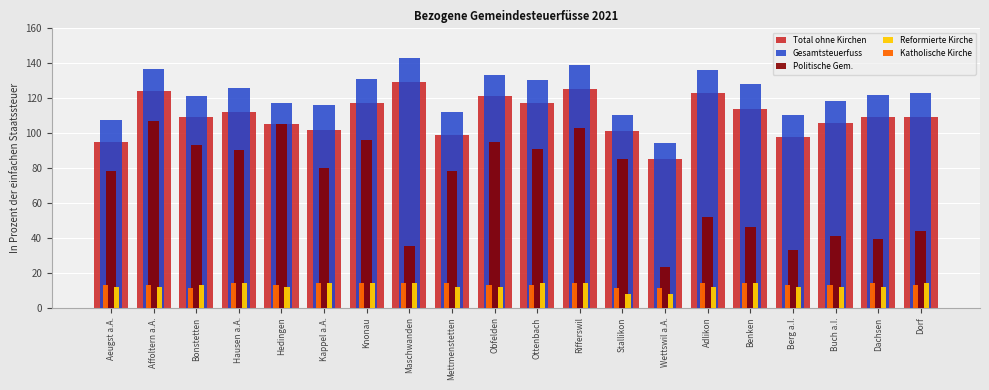

What value does the Reformierte Kirche series have at Buch a.I.?

12.0